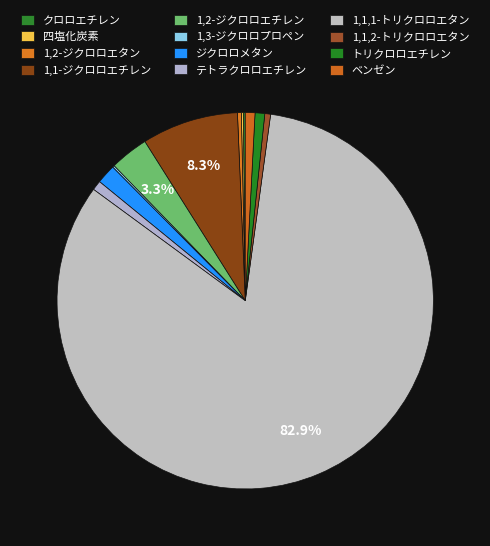

Between 1,1,1-トリクロロエタン and 1,2-ジクロロエチレン, which is larger?

1,1,1-トリクロロエタン